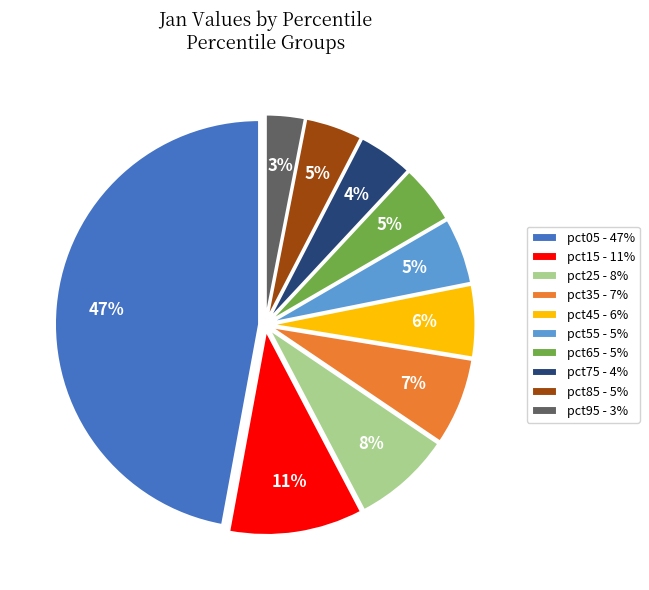

Is pct05 the majority of the pie?

No